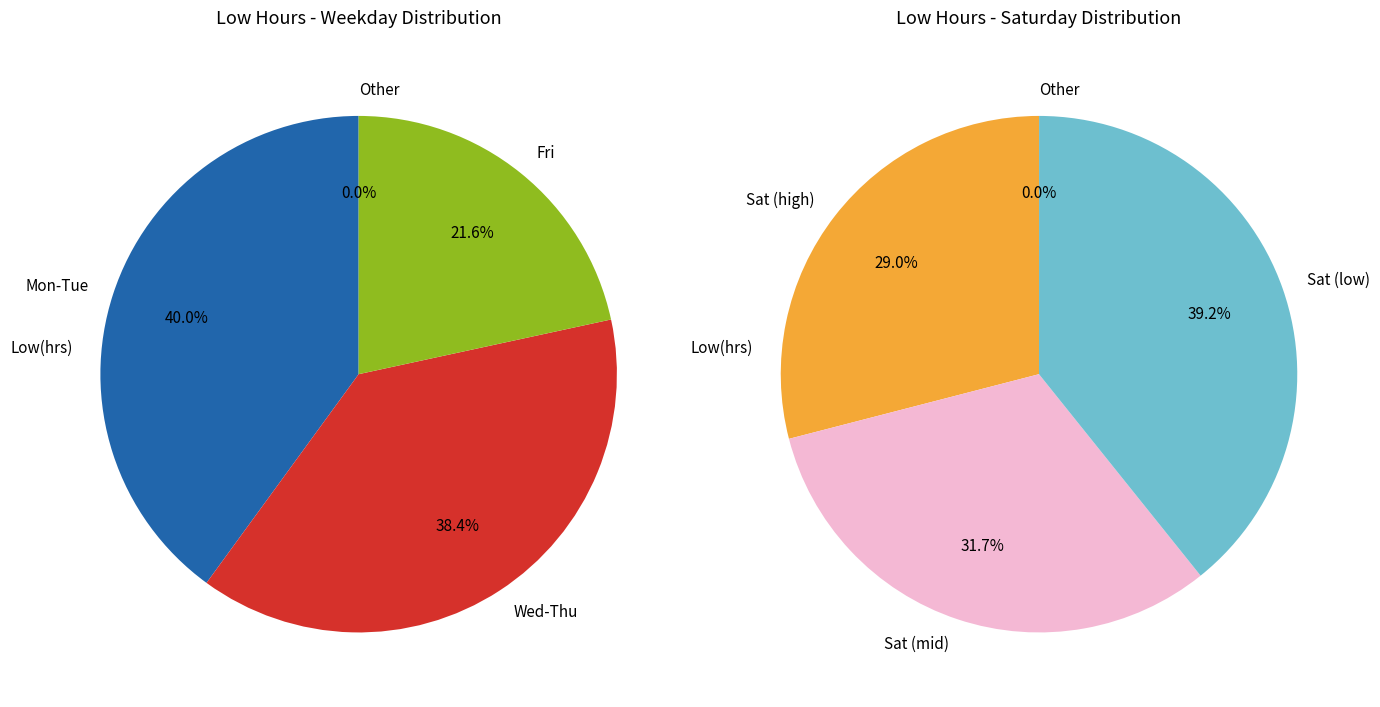

Is there a majority slice in this chart?

No